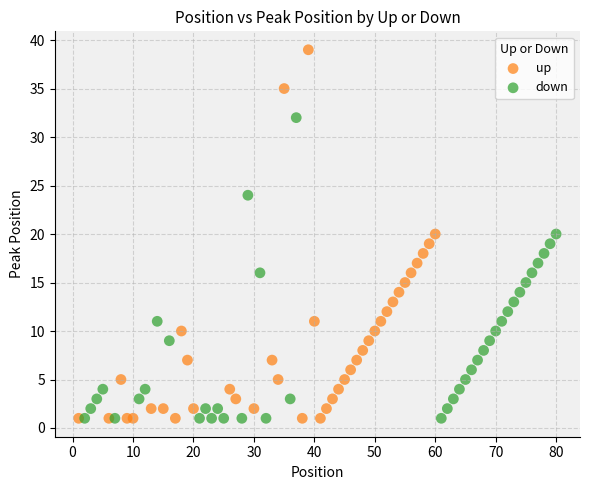

Which series has the widest spread of Y values?

up